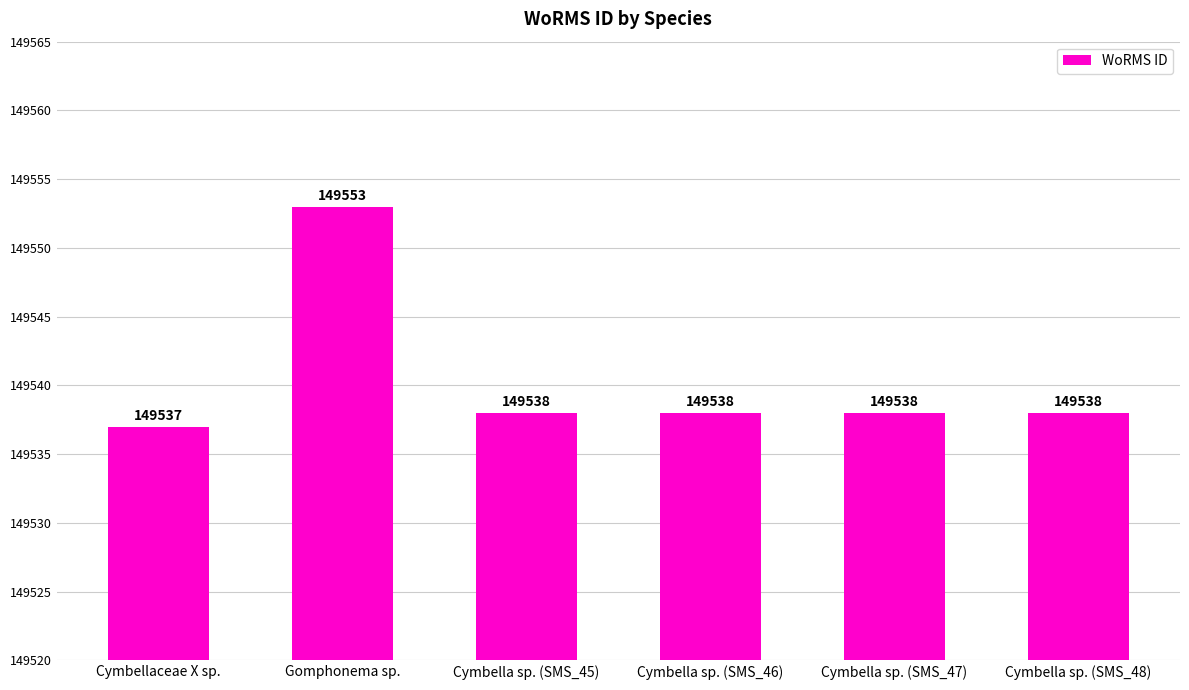

At which label does the data first exceed 149538?

Gomphonema sp.